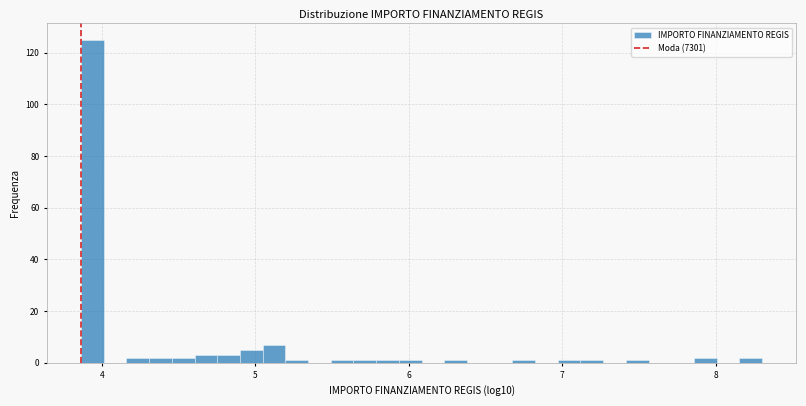

Read against the x-axis, roughly where is the centre of the tallest bar?

3.9